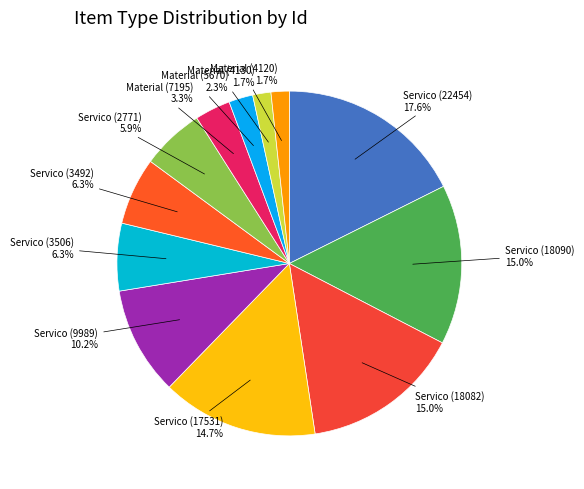

Count the number of slices in the pie.

12